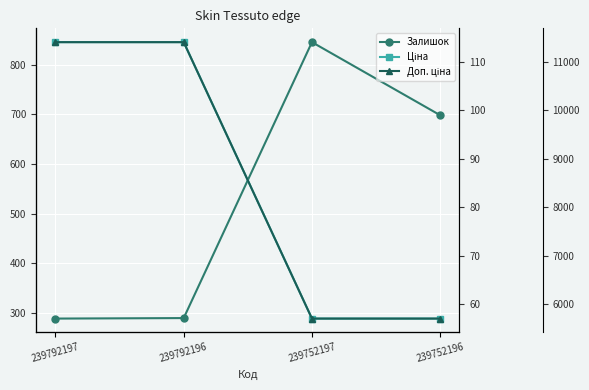

Which series has the widest spread of values?

Доп. ціна